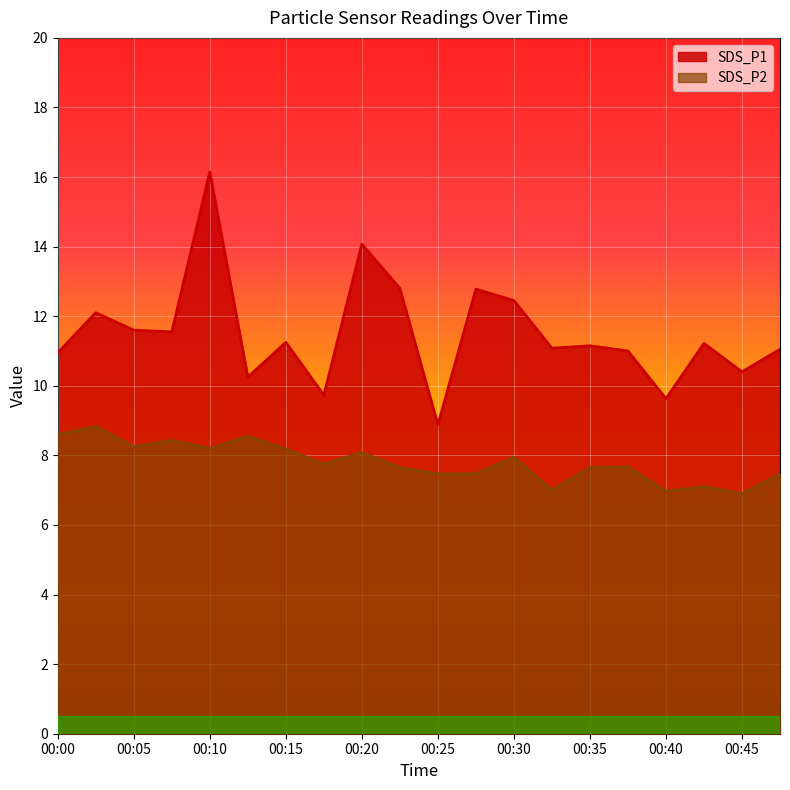

How many values in the SDS_P1 series are below 11?

6